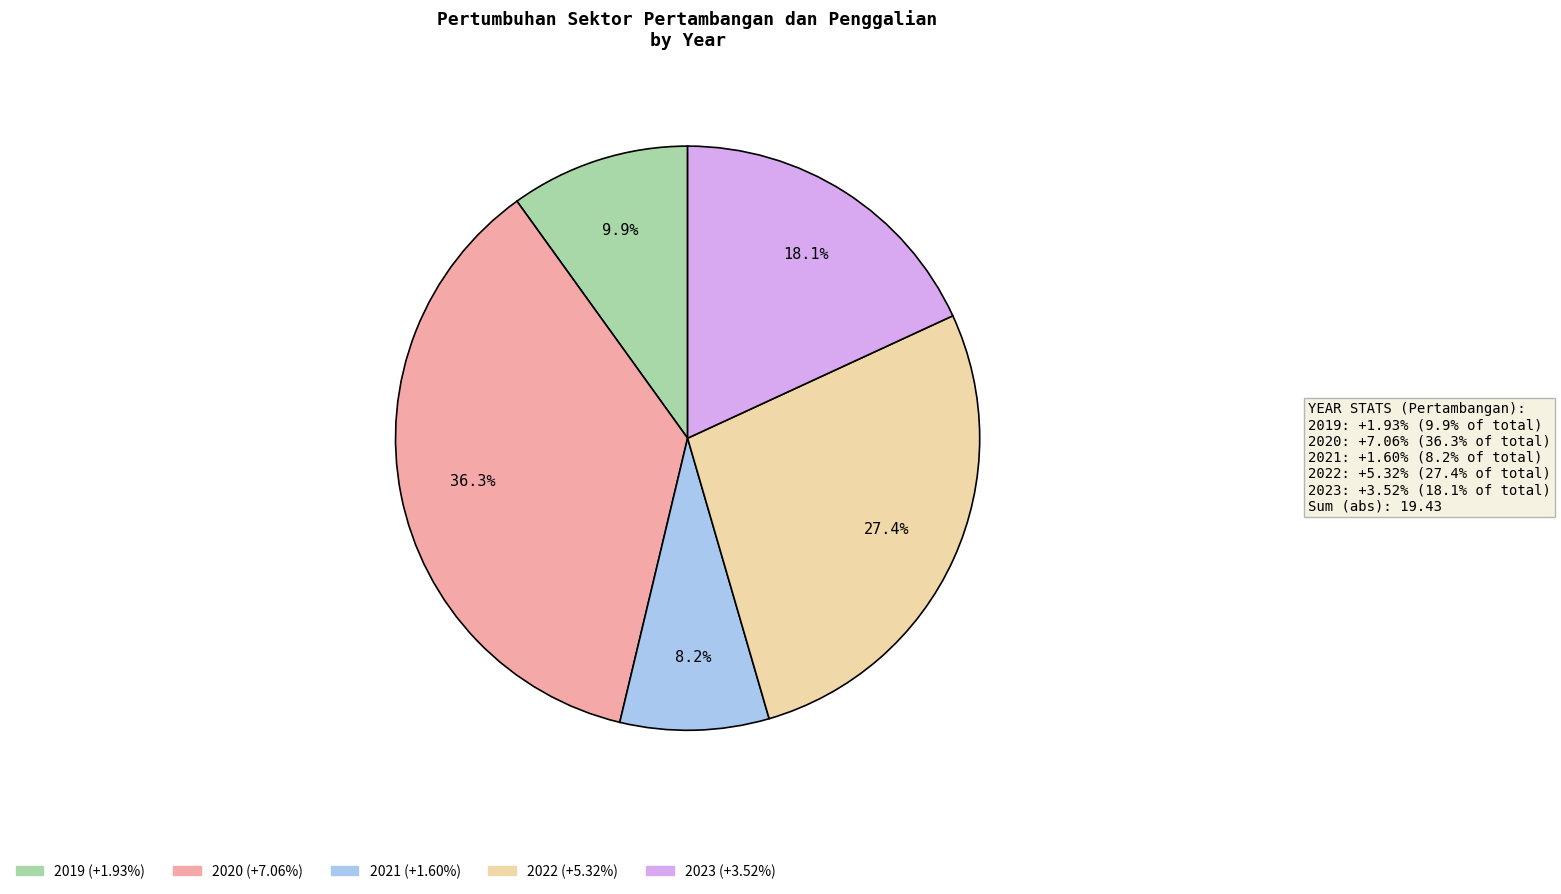

Which slice is the smallest?

2021